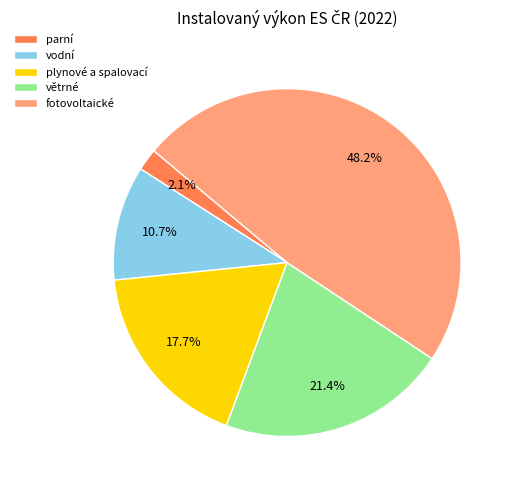

To the nearest percent, what is the average slice percentage?

20%